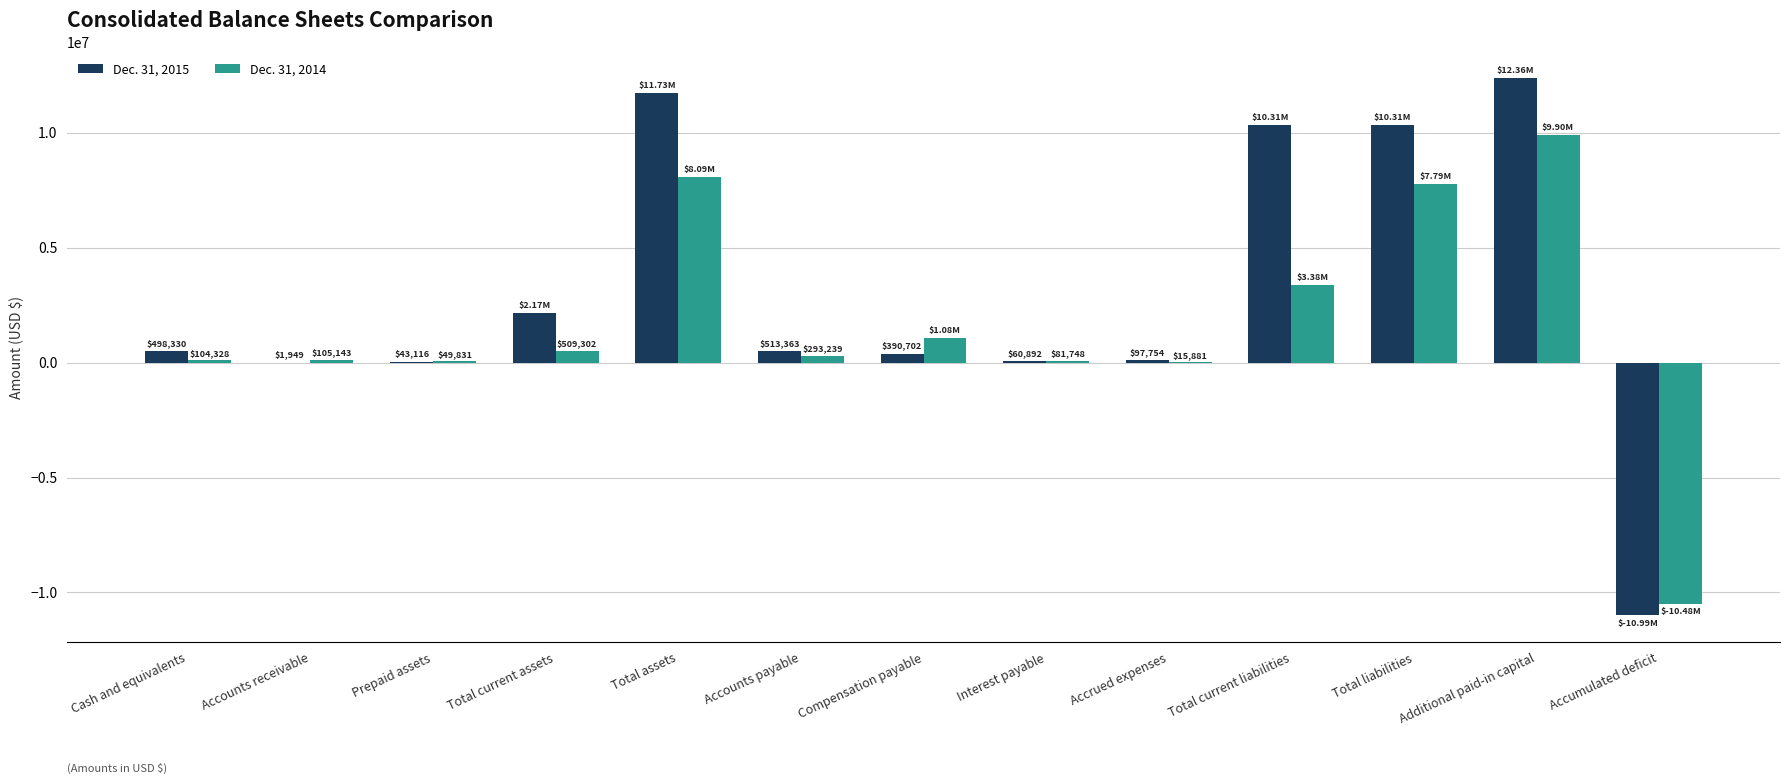

At which label does Dec. 31, 2014 first exceed 293239?

Total current assets